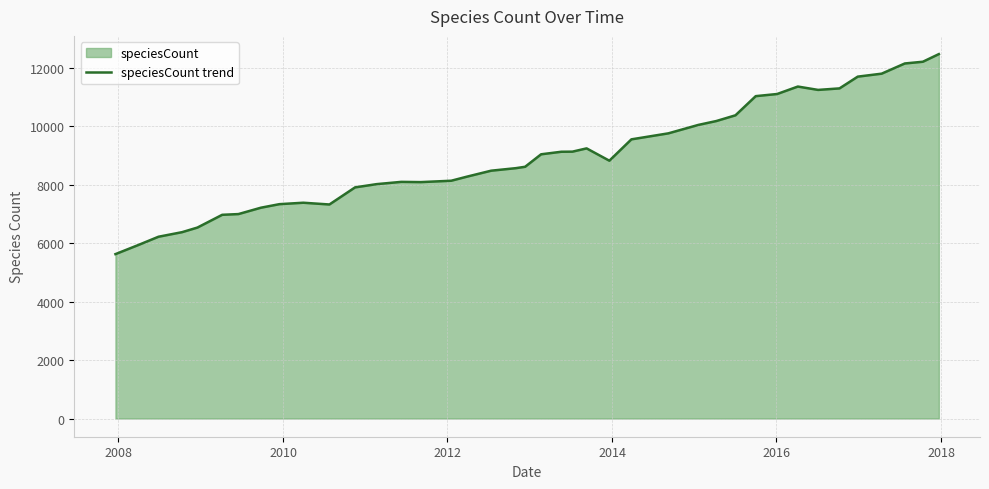

What is the difference between the maximum and minimum values?

6838